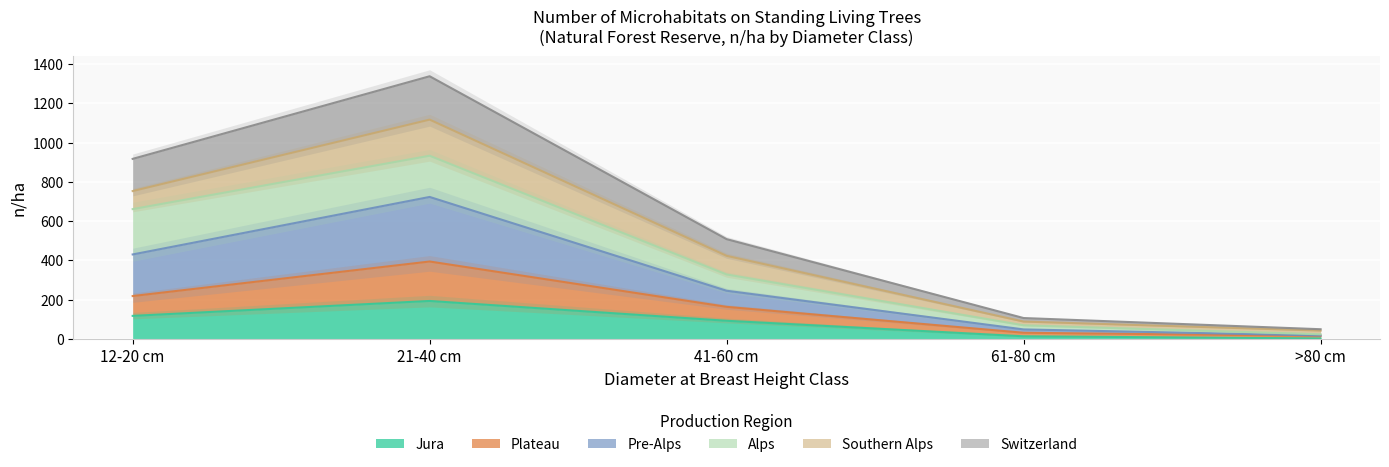

True or false: Plateau and Switzerland cross at least once.

False